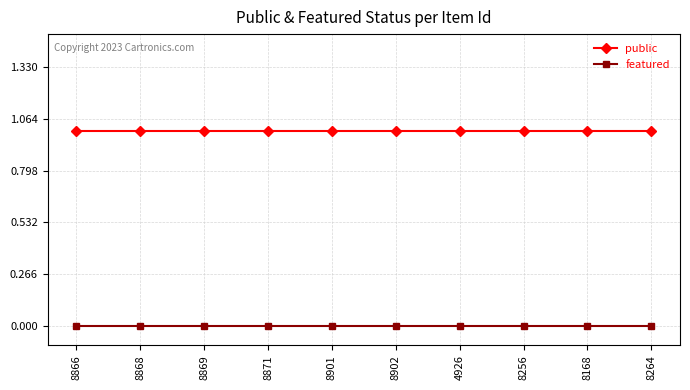

True or false: public and featured intersect in this chart.

False